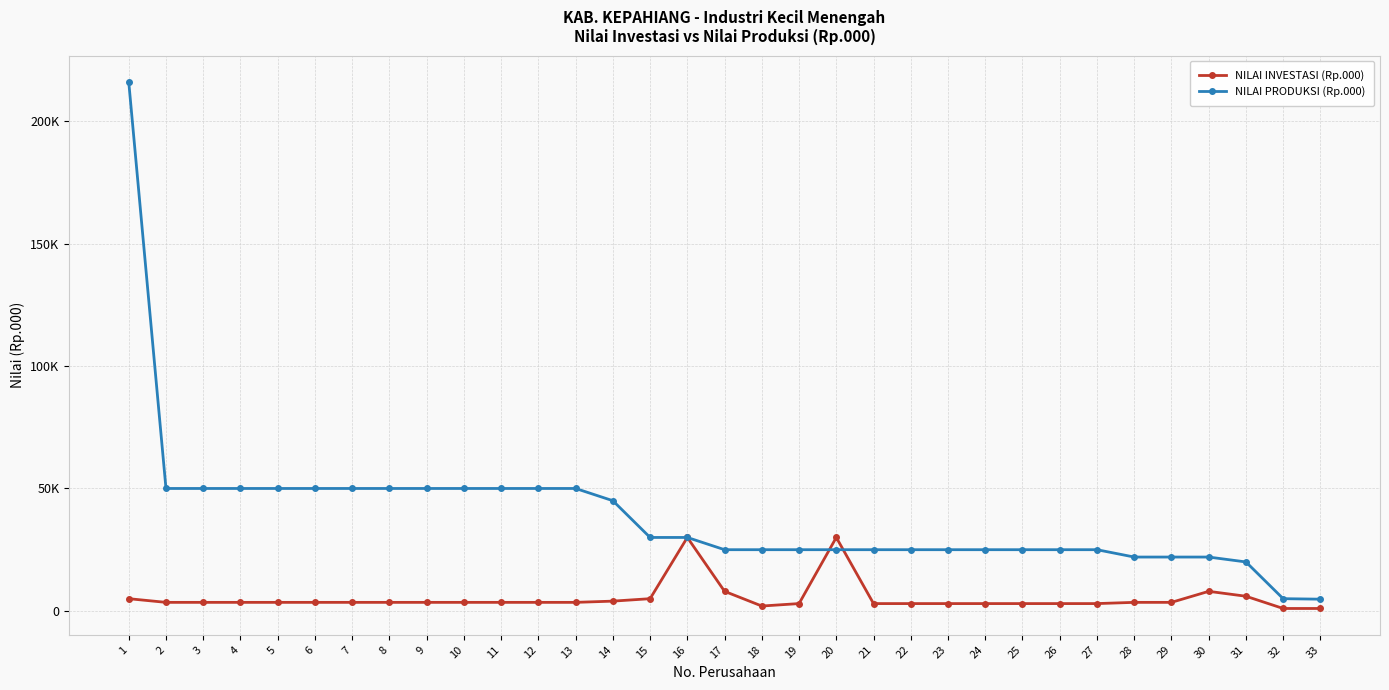

What is the spread (max minus min) of values at 6?

46500